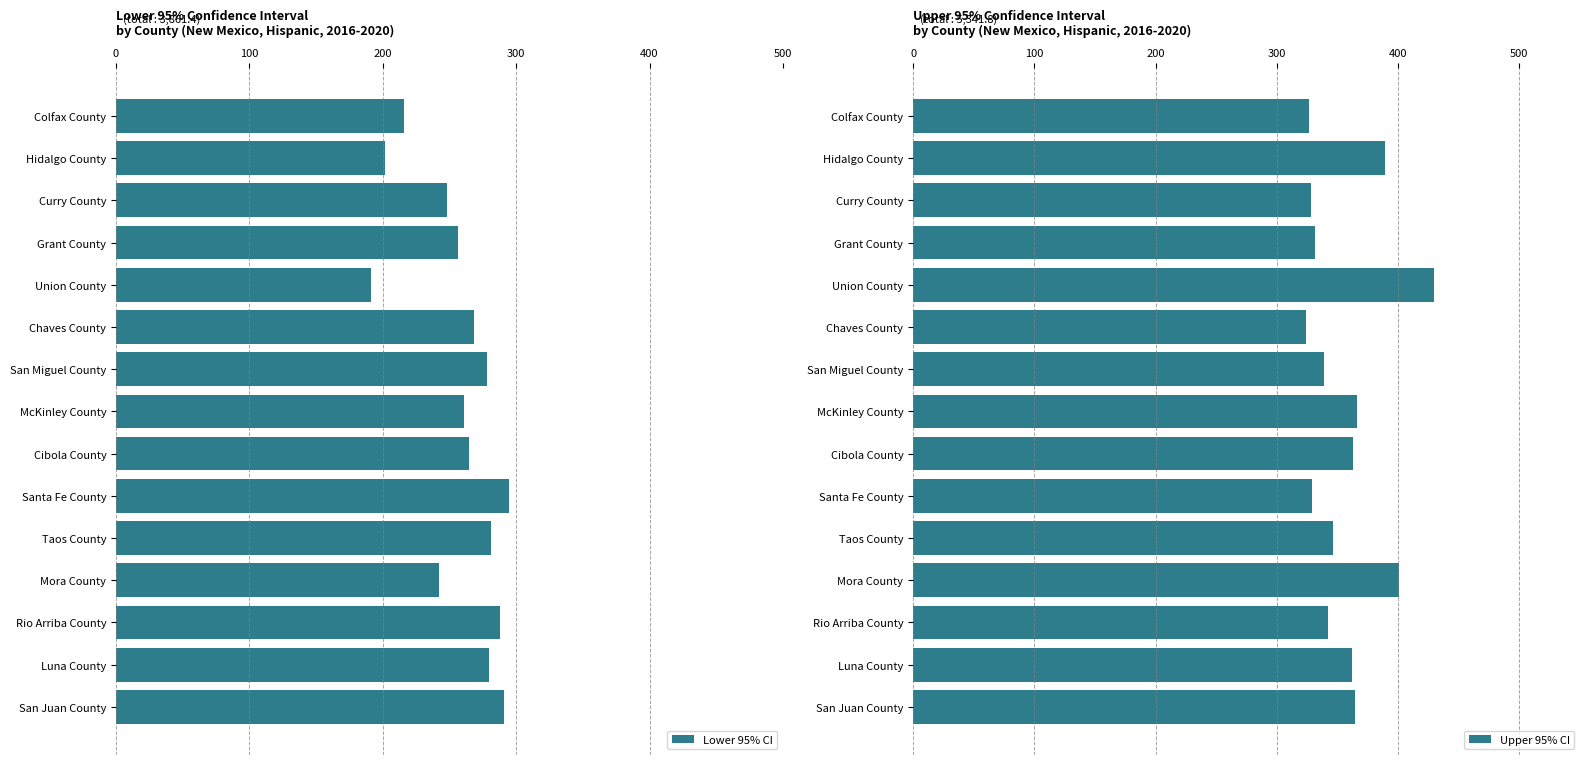

What is the highest value of the Lower 95% CI series?

294.8